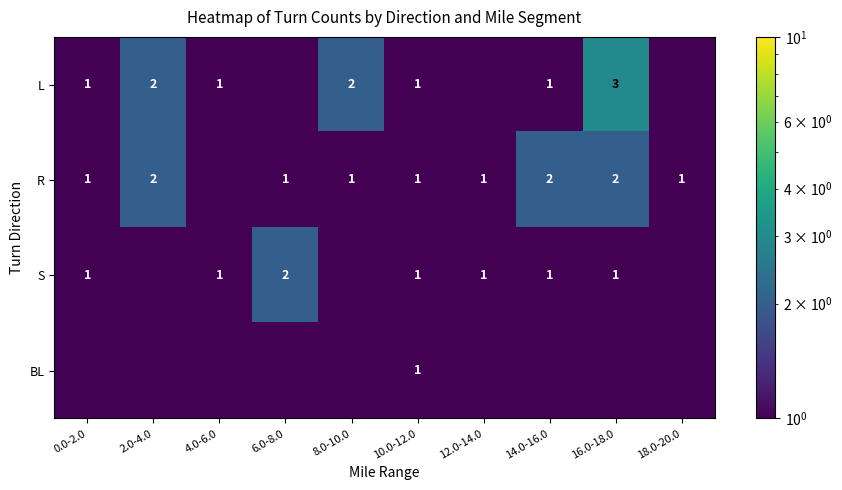

The L series shows 3.0 at 16.0-18.0. True or false?

True